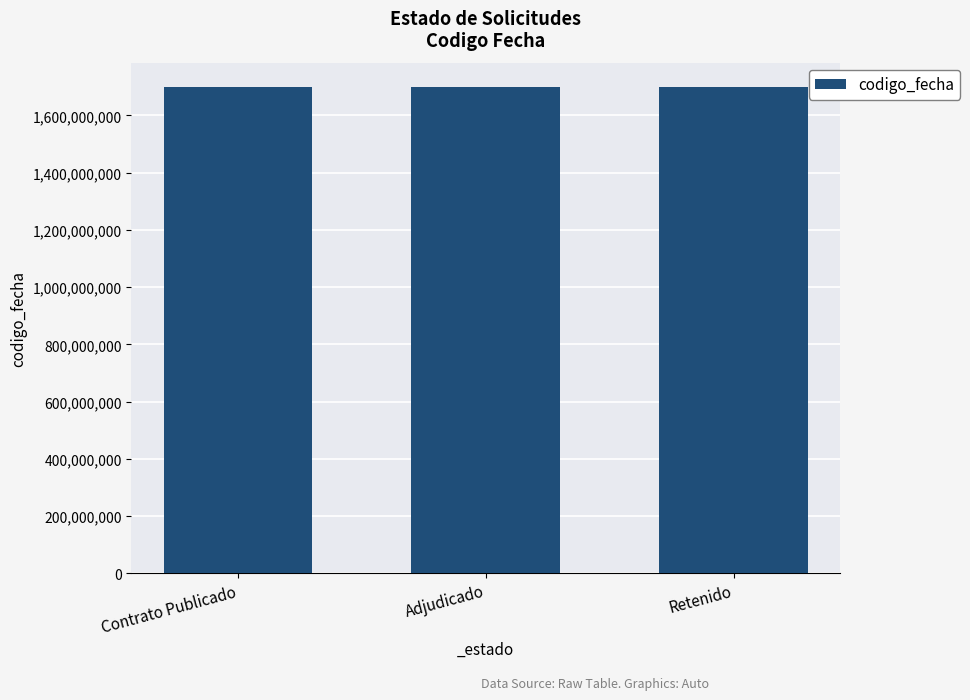

What is the difference between the maximum and second lowest values?

1038746